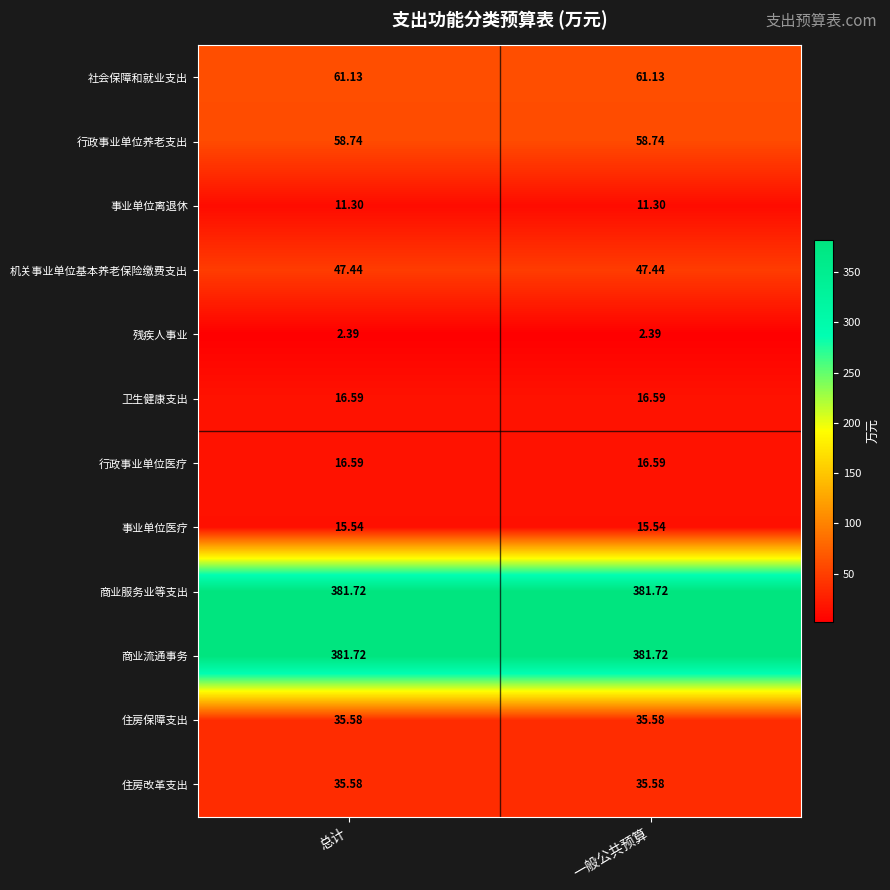

Is the value of 事业单位医疗 at 一般公共预算 greater than the value of 行政事业单位医疗 at 一般公共预算?

No